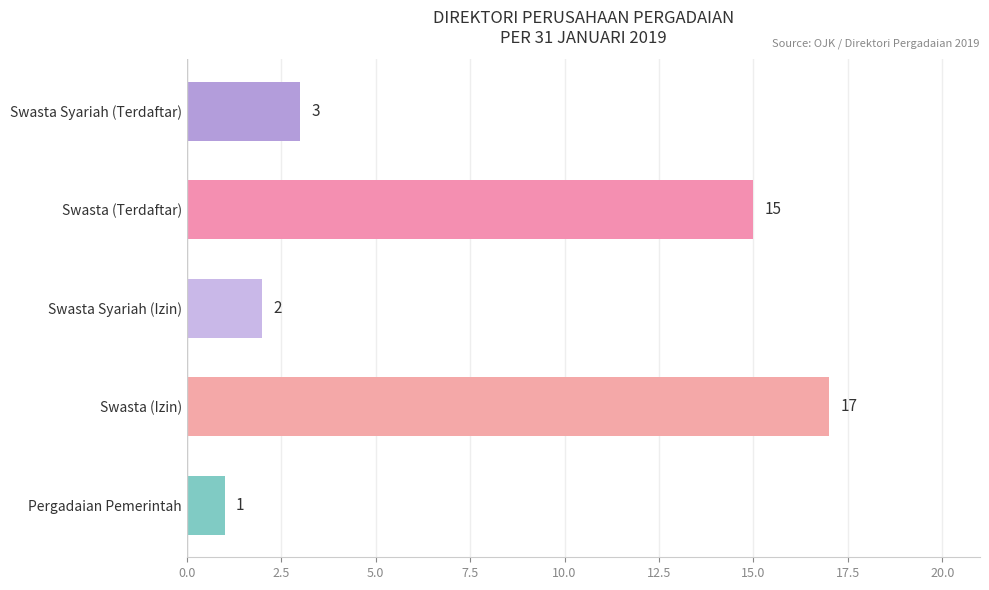

Is it true that the value at Swasta (Terdaftar) is 4?

False